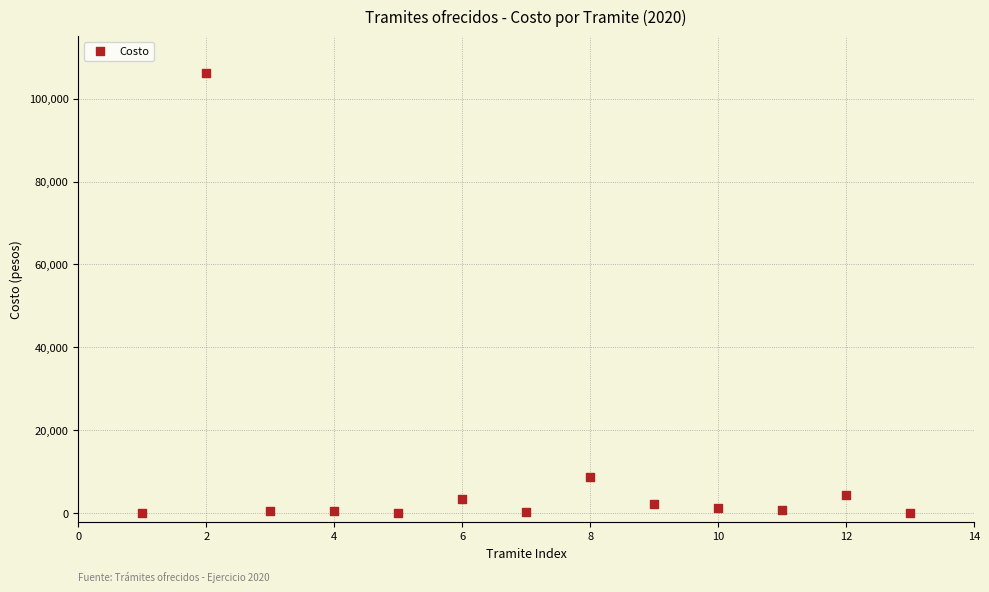

What Y value in the scatter plot is closest to 53069?

8866